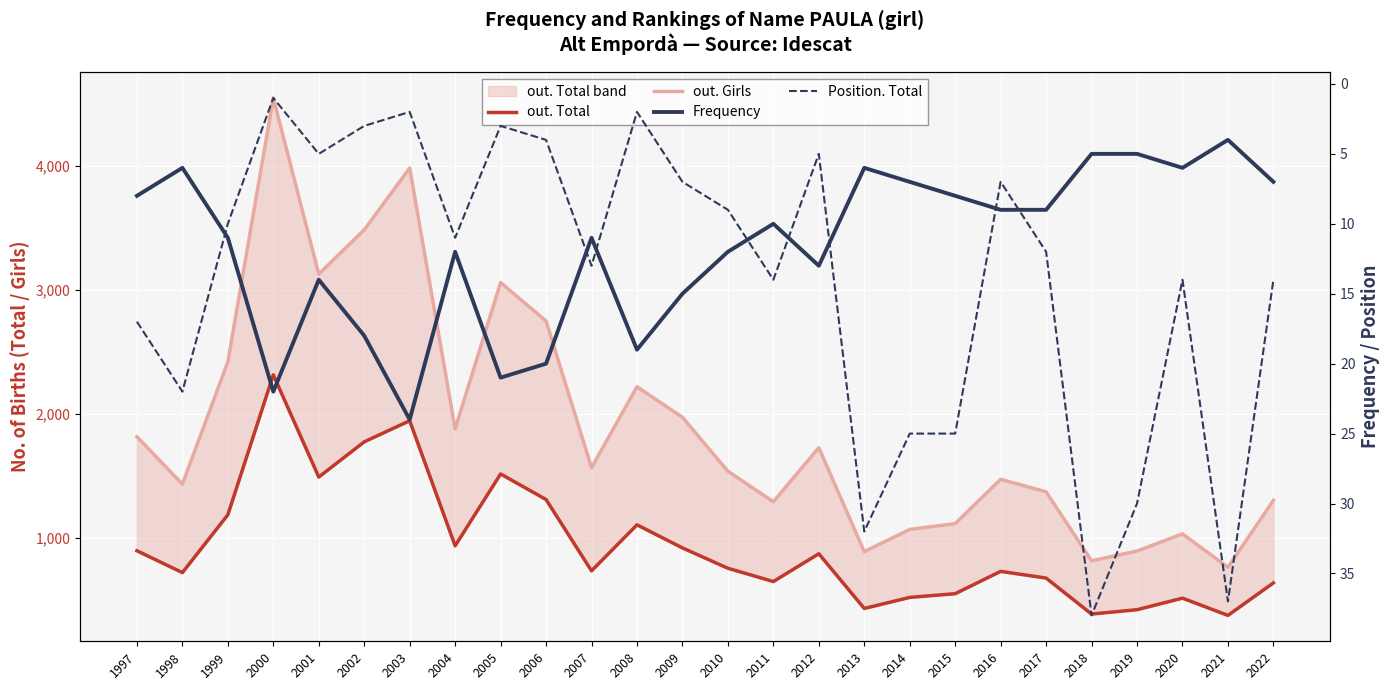

The value of out. Total at 1998 is 719. True or false?

True